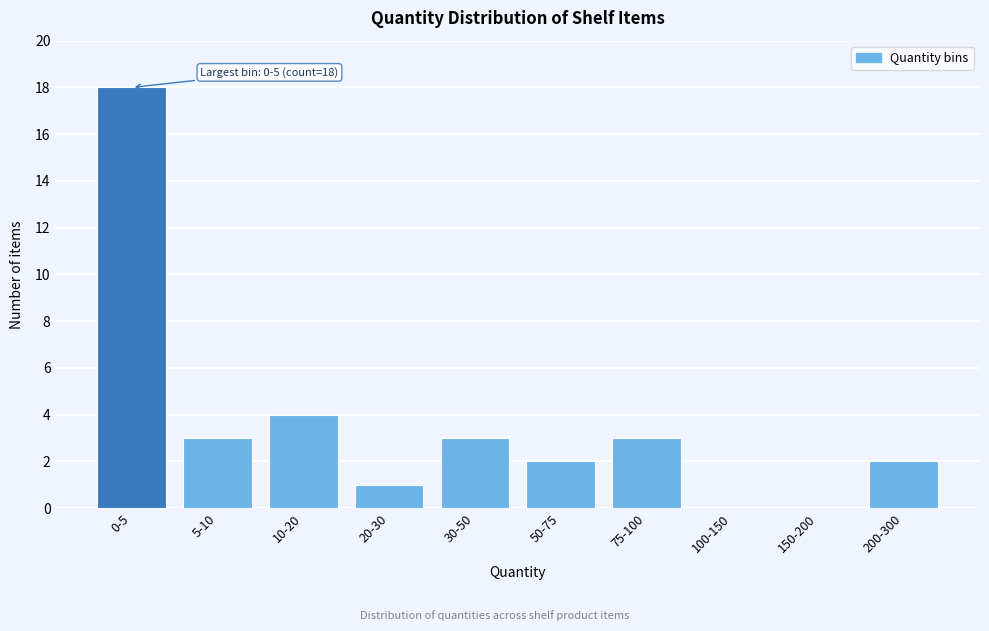

Reading left to right, transcribe all the data shown in this chart.

0-5=18	5-10=3	10-20=4	20-30=1	30-50=3	50-75=2	75-100=3	100-150=0	150-200=0	200-300=2